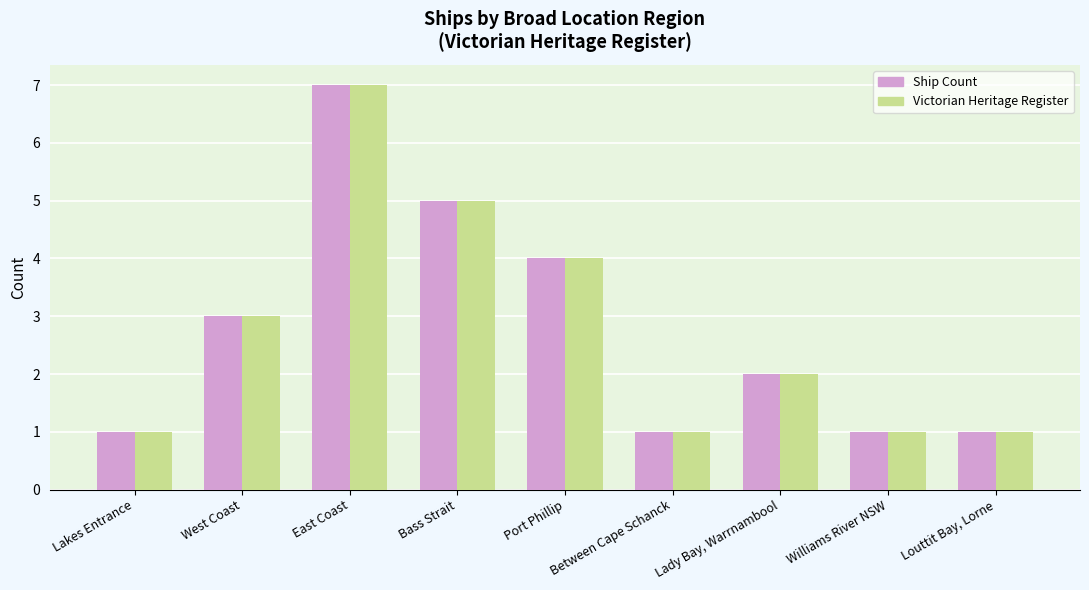

At which category is the sum across all series the highest?

East Coast